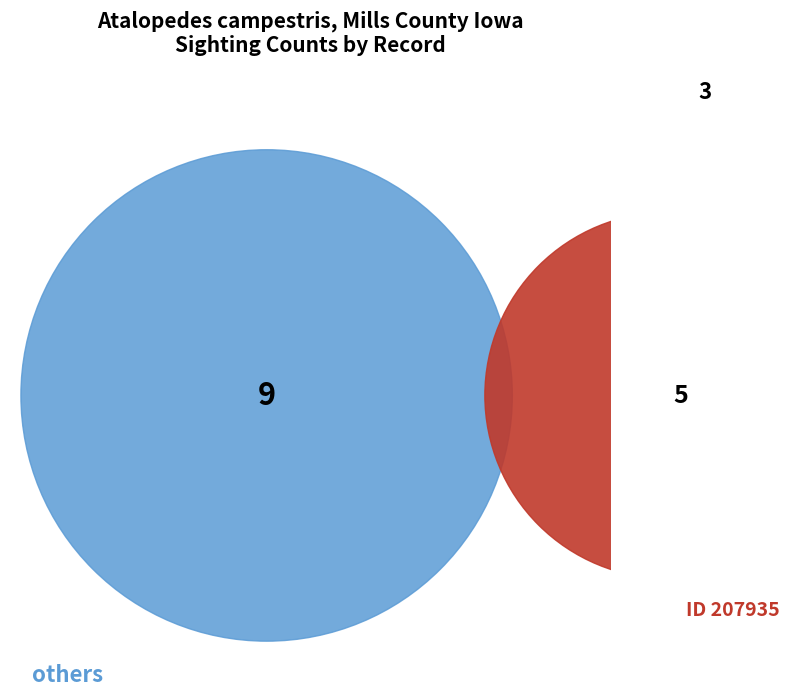

Is it true that 207935 is 36% of the pie?

True